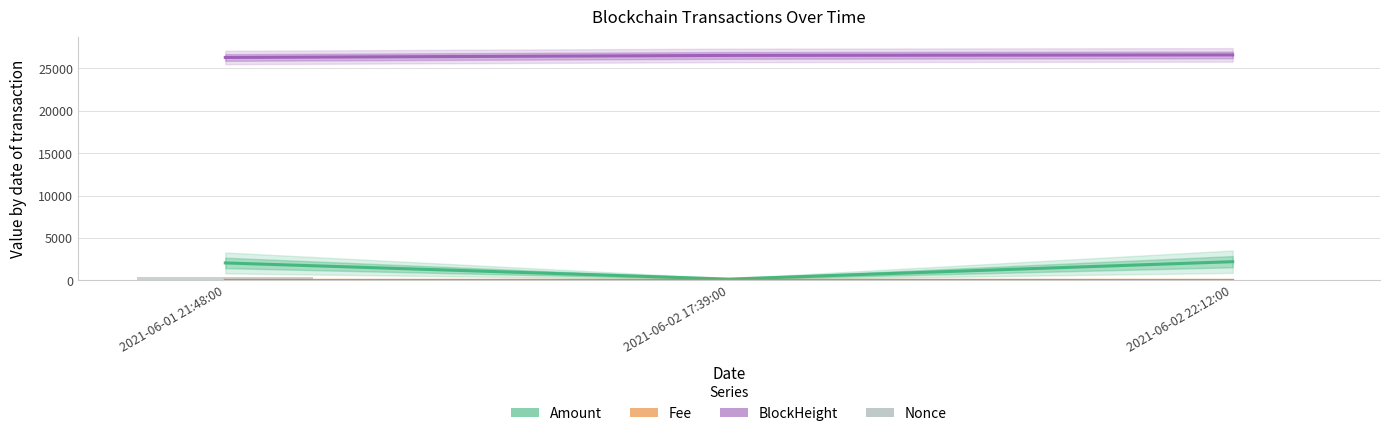

What is the spread (max minus min) of values at 2021-06-02 22:12:00?

26600.0